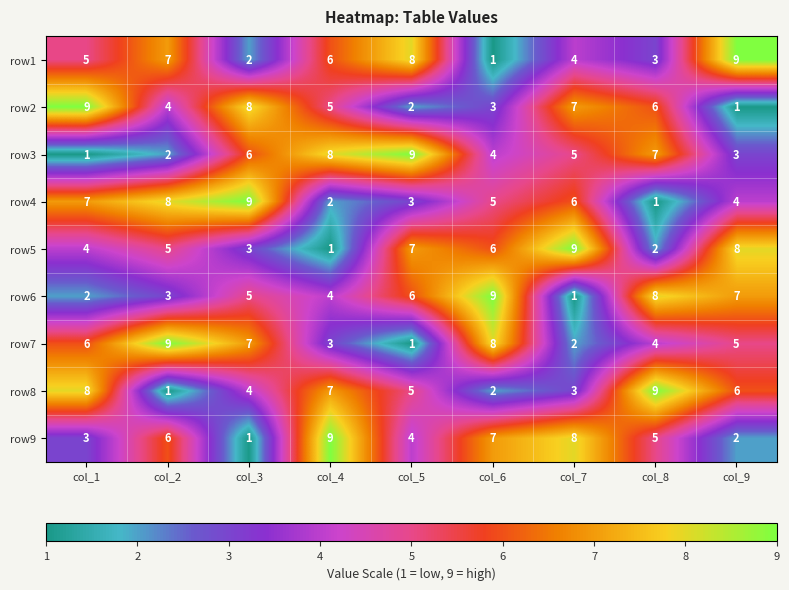

List the labels in order of row1 value, largest first.

col_9, col_5, col_2, col_4, col_1, col_7, col_8, col_3, col_6